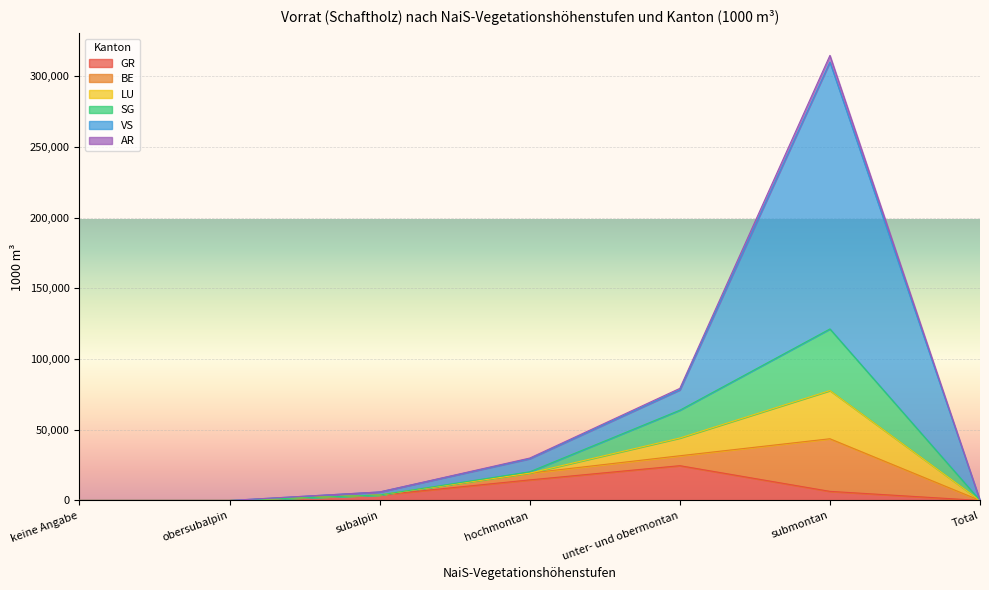

At which category is the sum across all series the highest?

submontan